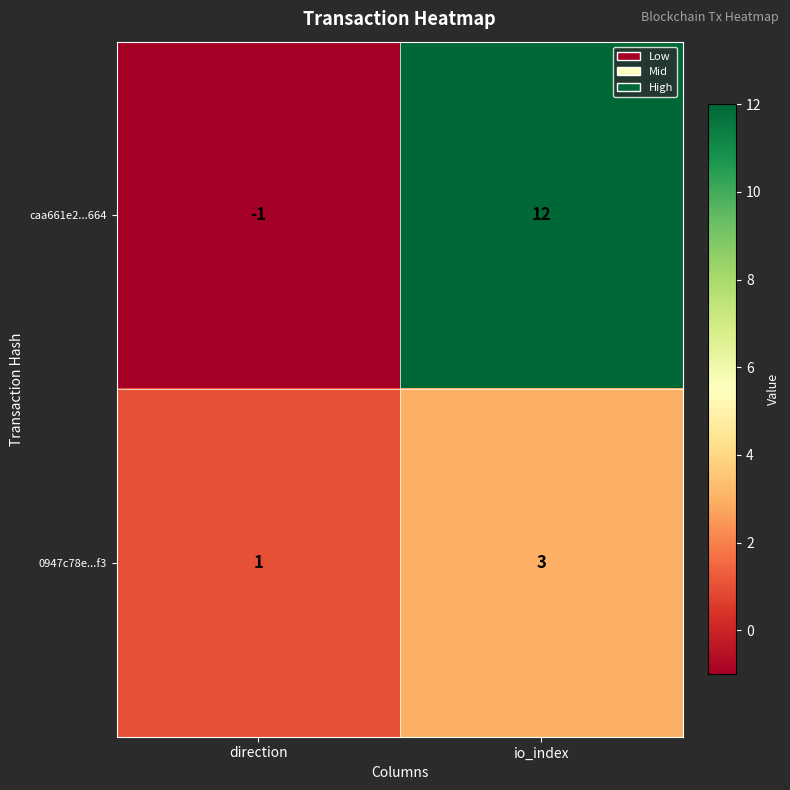

Reading left to right, what are all the values shown in this chart?

caa661e2...664: -1	12
0947c78e...f3: 1	3